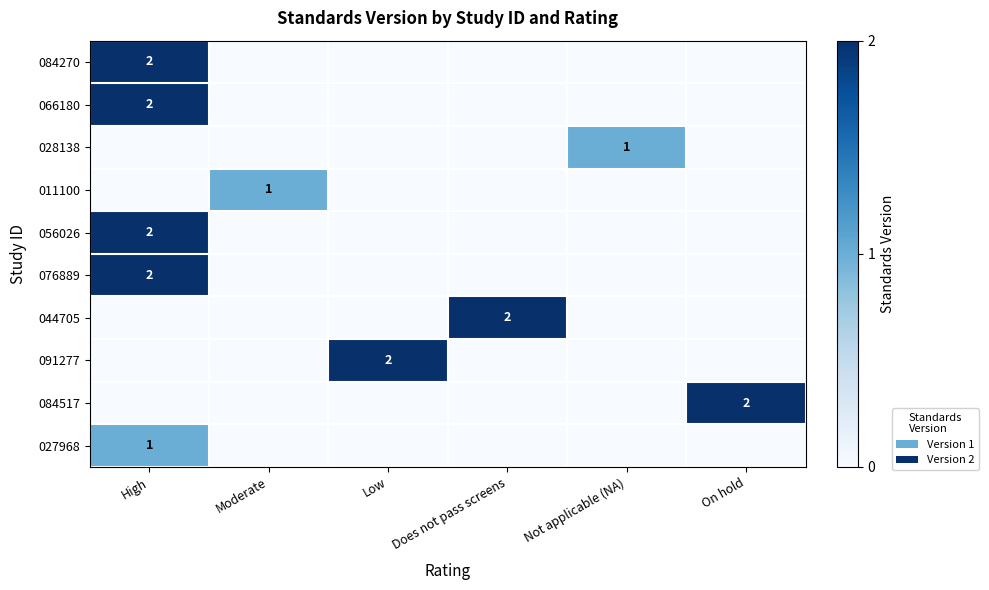

What is the greatest value displayed?

2